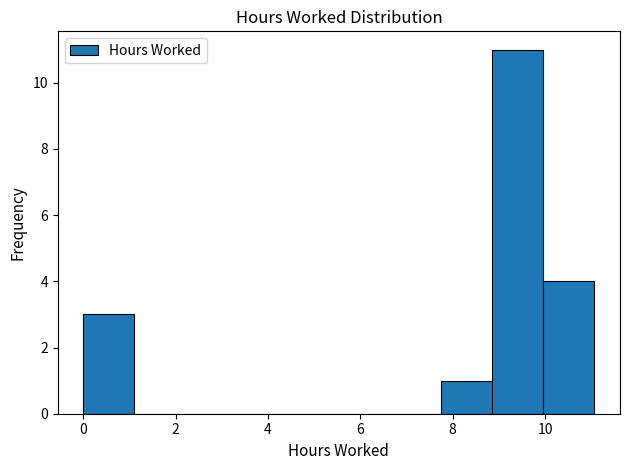

Over which range of the x-axis is the bar tallest?

8.8 to 10.0